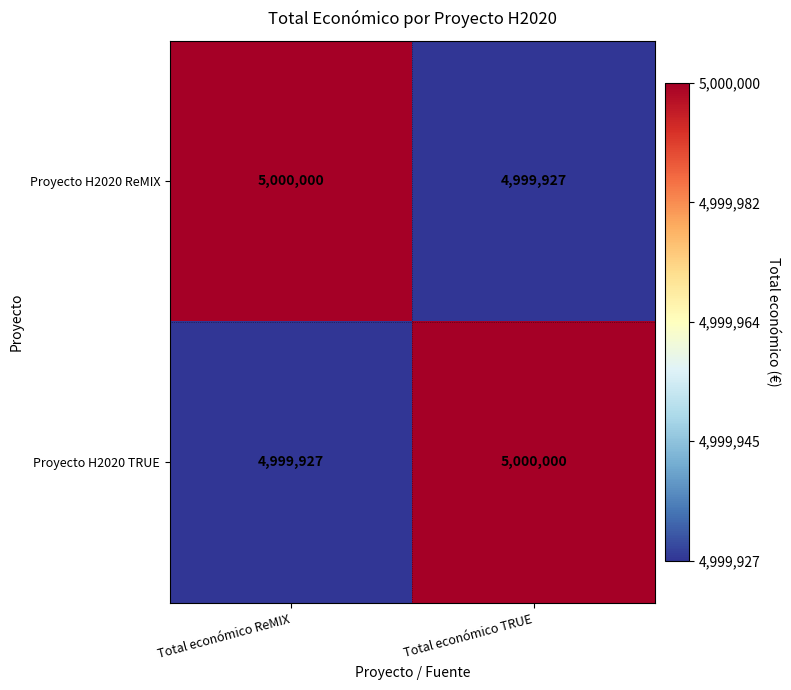

The Proyecto H2020 TRUE series shows 4999927 at Total económico ReMIX. True or false?

True